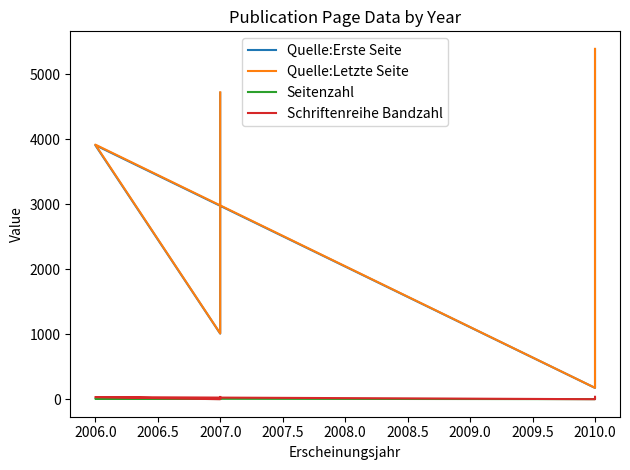

What is the value of the Quelle:Letzte Seite point at the 5th from the left?

4725